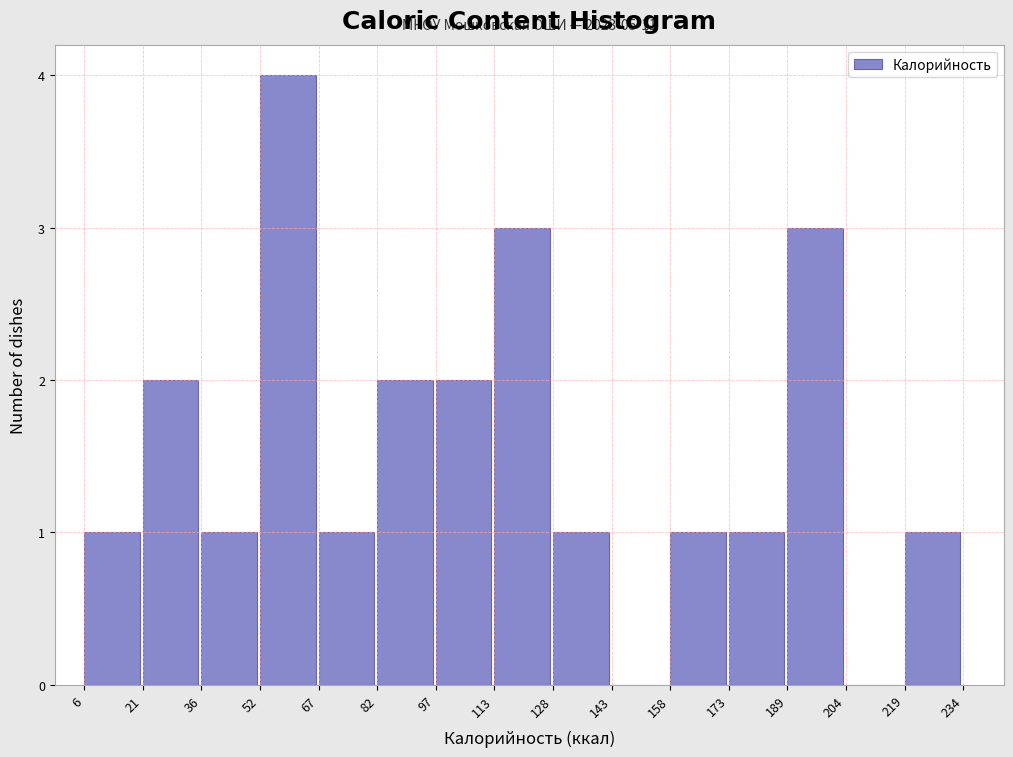

Which range on the x-axis has the tallest bar?

52 to 67